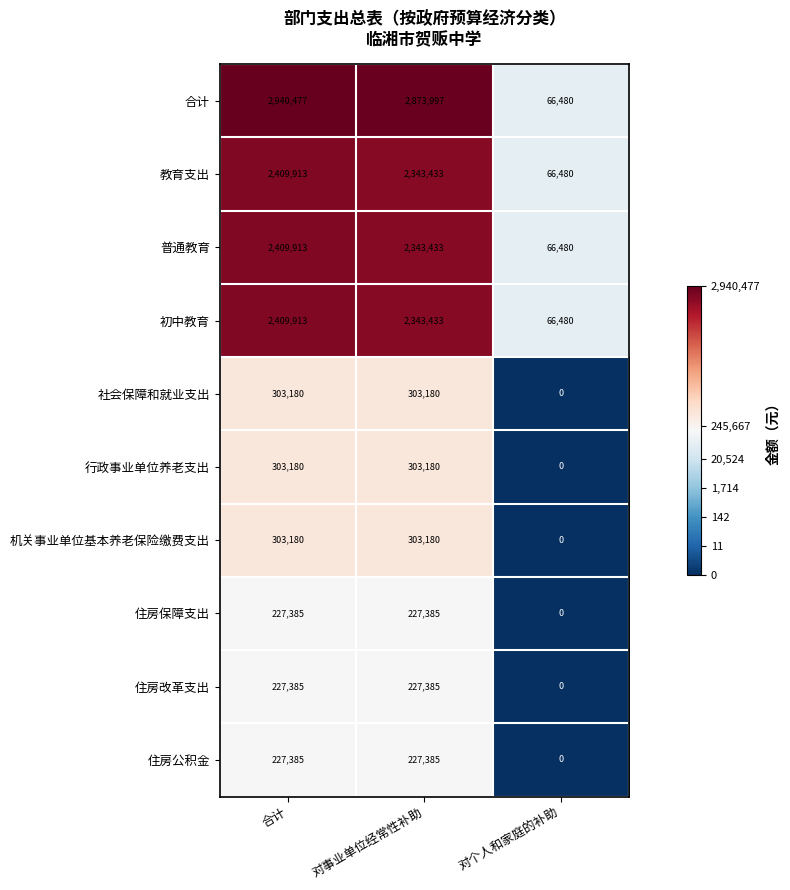

The value of 机关事业单位基本养老保险缴费支出 at 合计 is 303180. True or false?

True